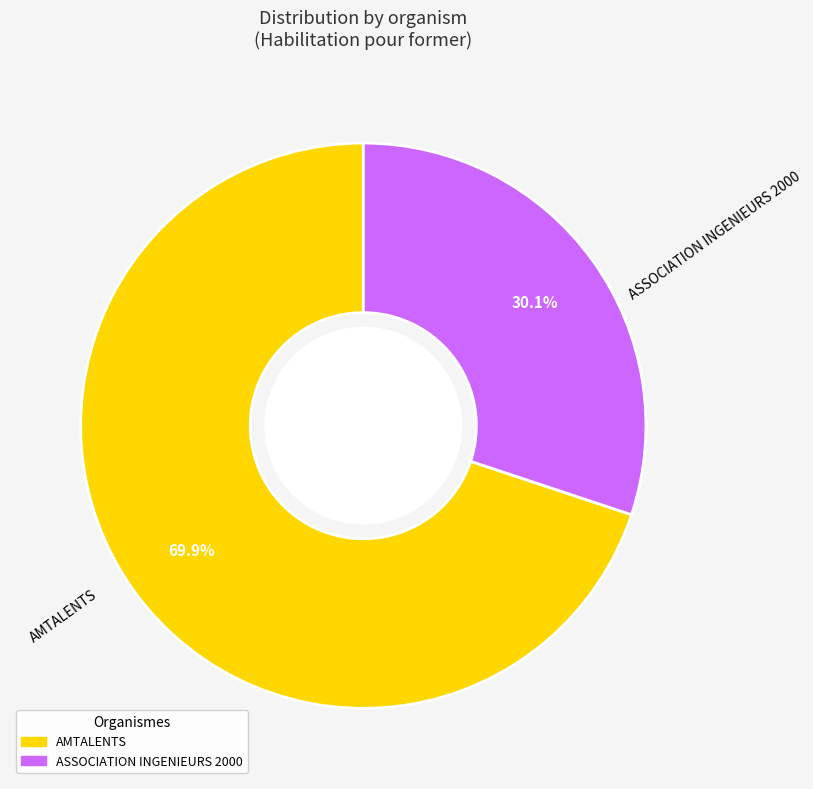

How many slices are in this pie chart?

2